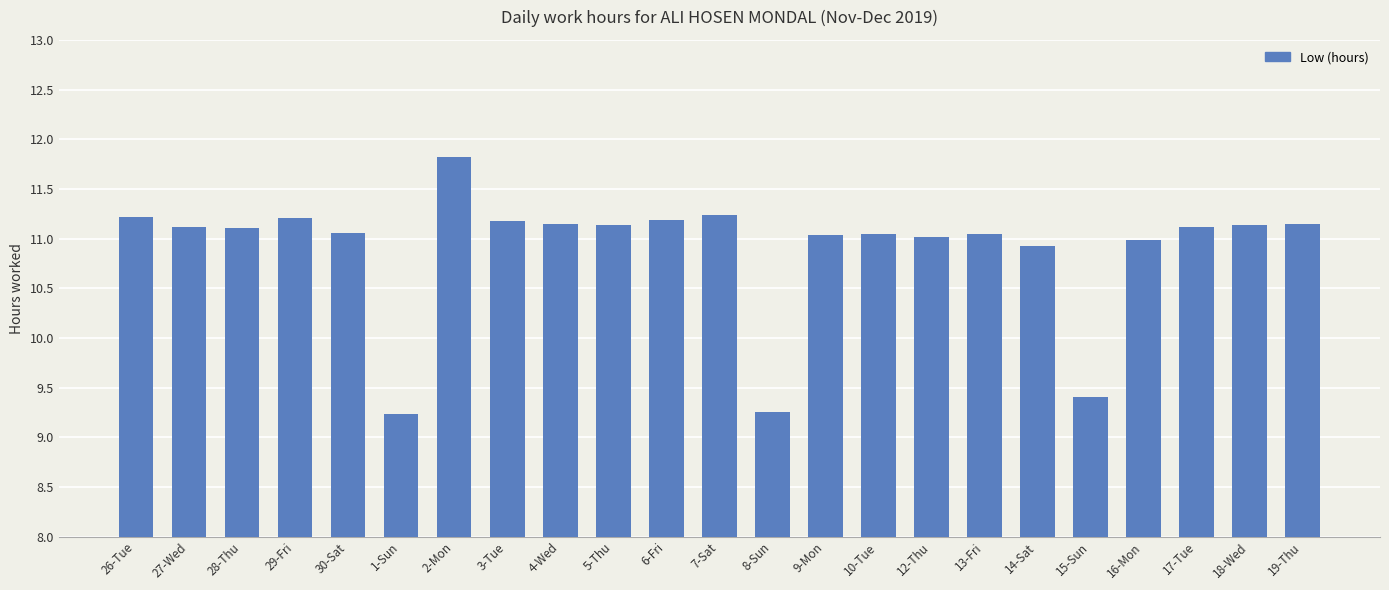

Where is the data nearest to the value 10?

15-Sun